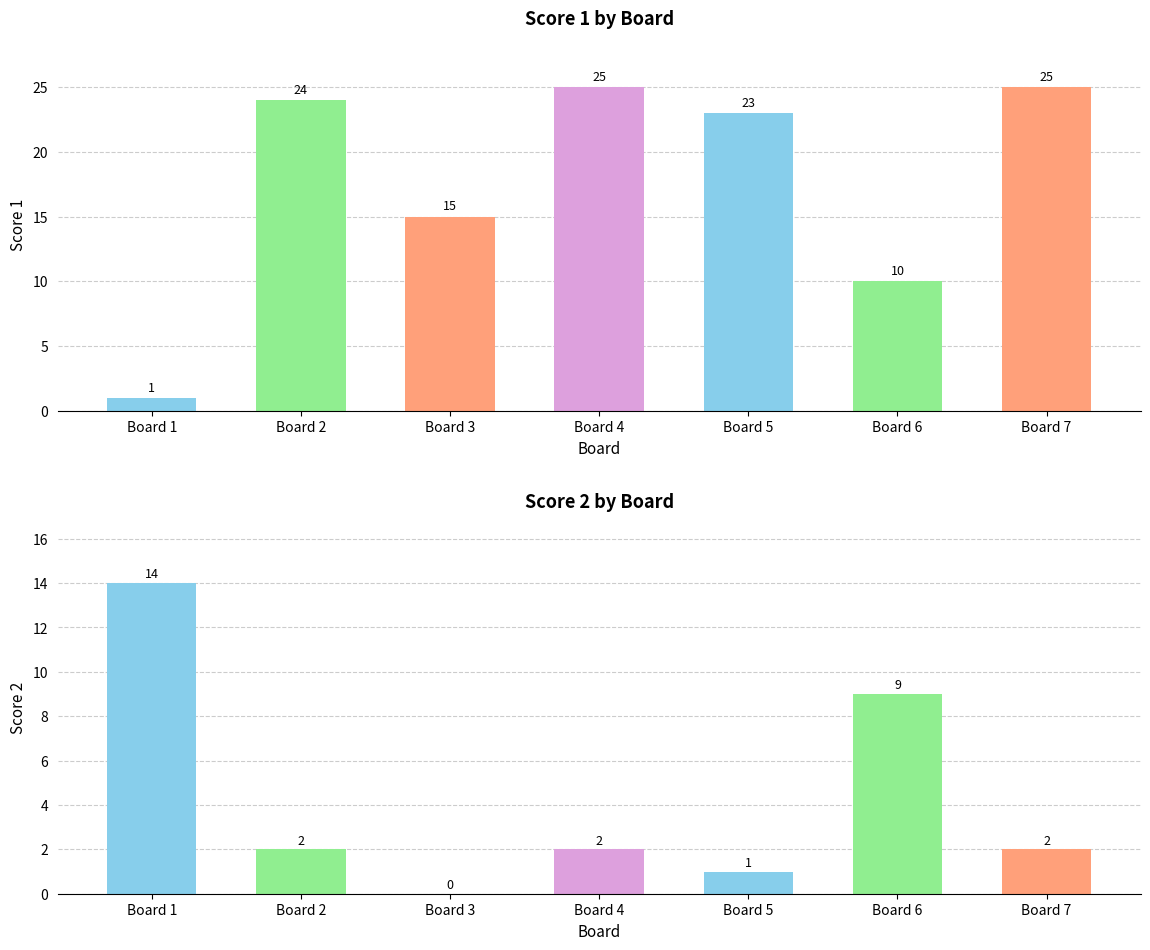

Are the bars horizontal?

No